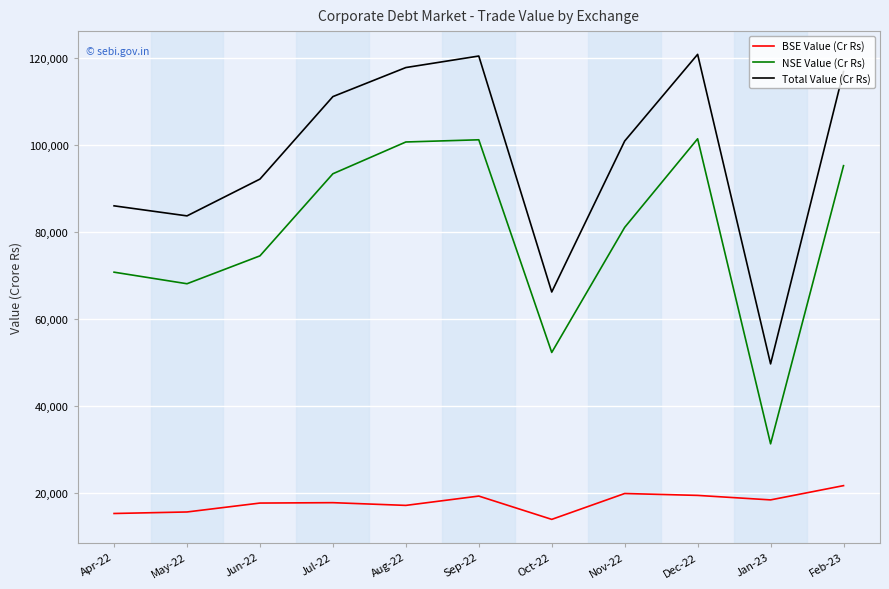

List the series in order of their overall mean, highest first.

Total Value (Cr Rs), NSE Value (Cr Rs), BSE Value (Cr Rs)